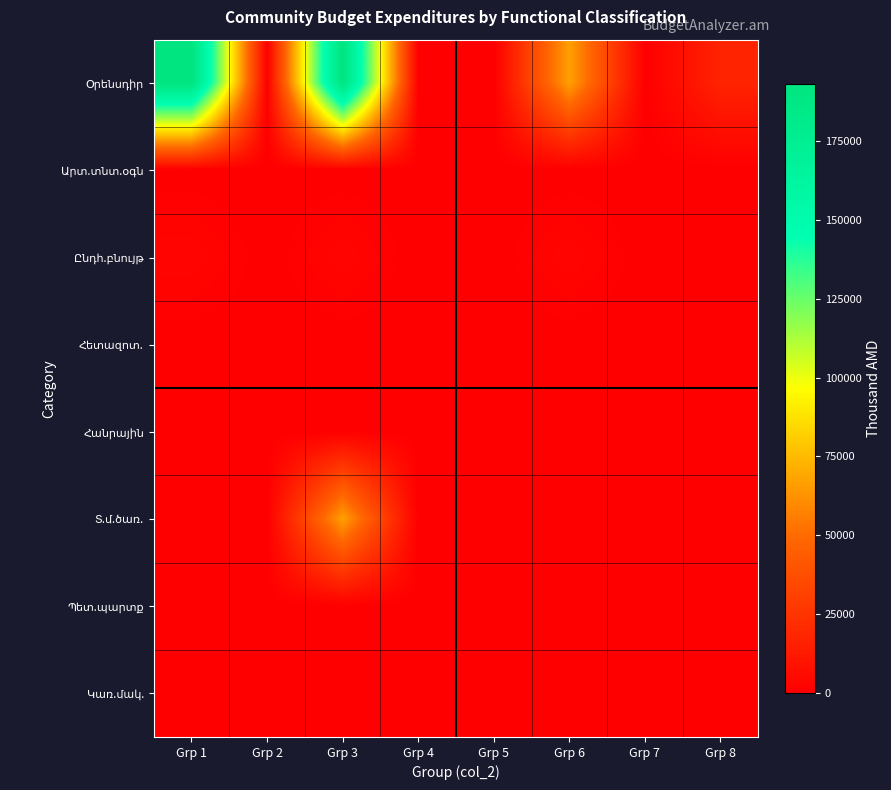

Which series has the largest total across all categories?

Օրենսդիր